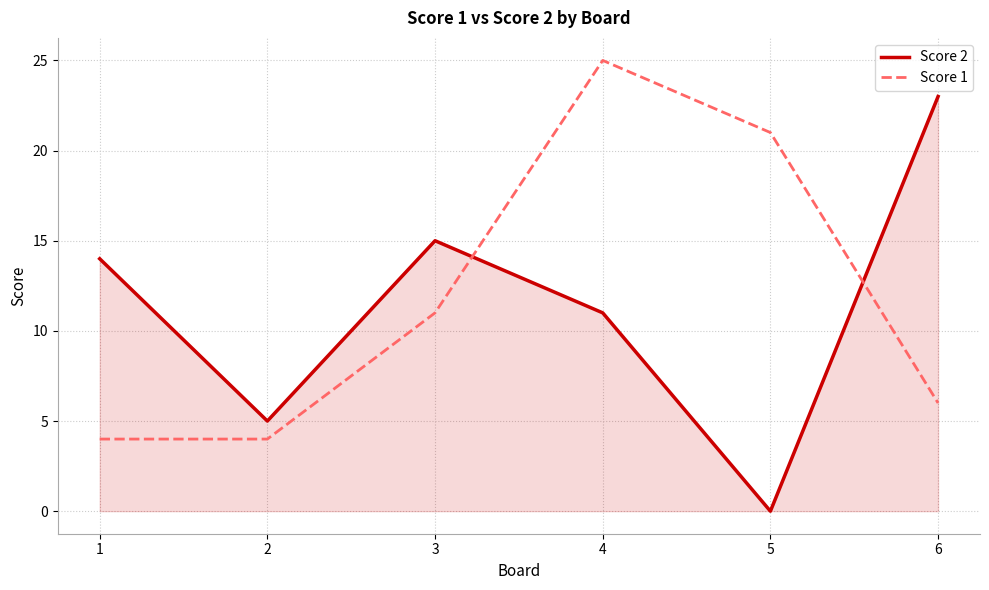

Which series ends up on top after the final intersection of Score 1 and Score 2?

Score 2